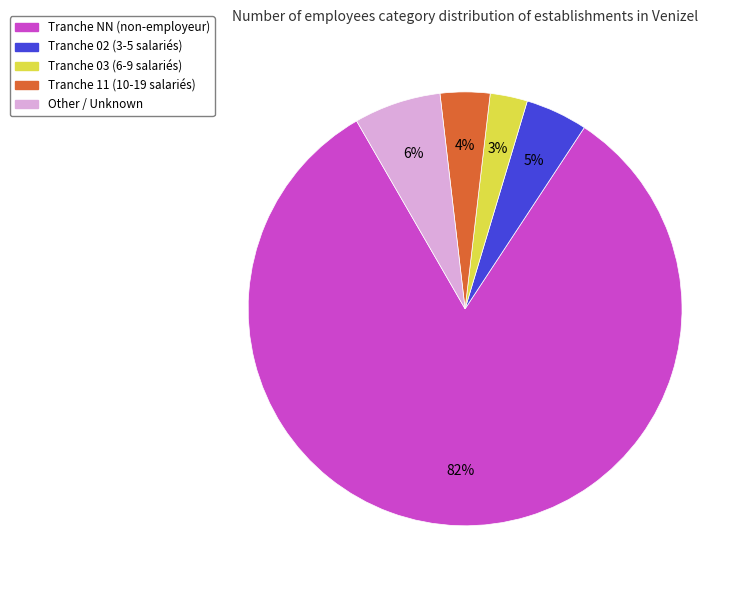

To the nearest percent, what is the average slice percentage?

20%